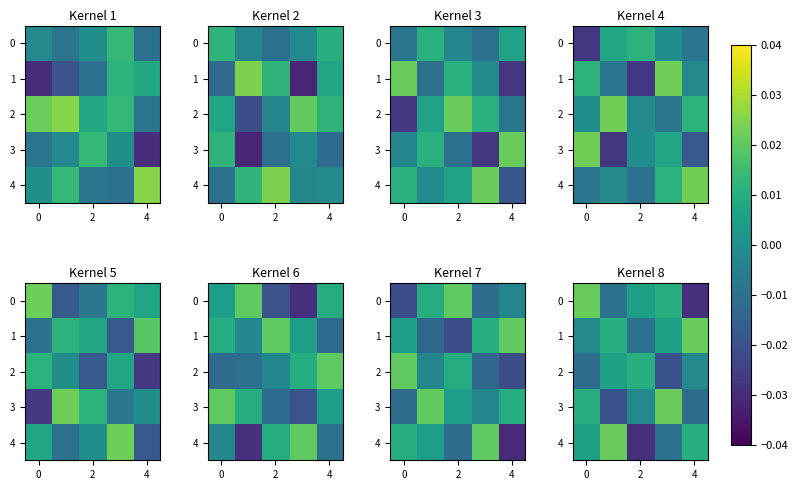

The 2 series shows 0.0 at 2. True or false?

False